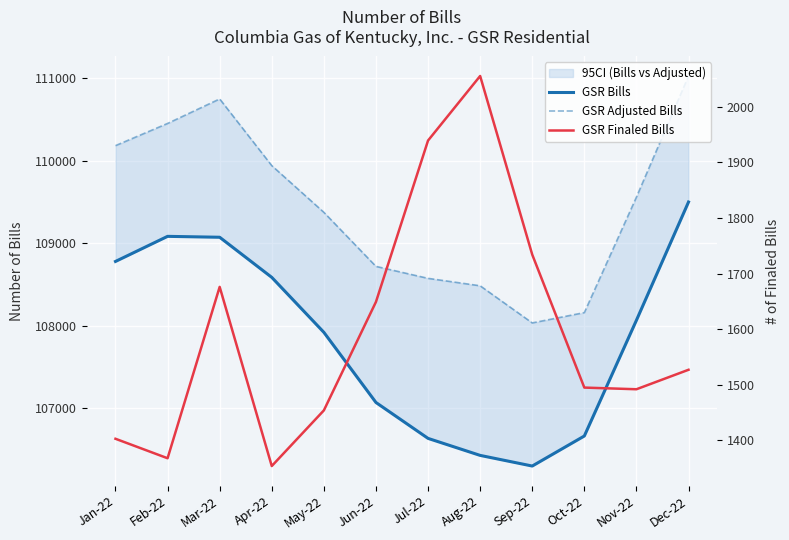

Which has a higher value, Dec-22 or Feb-22?

Dec-22